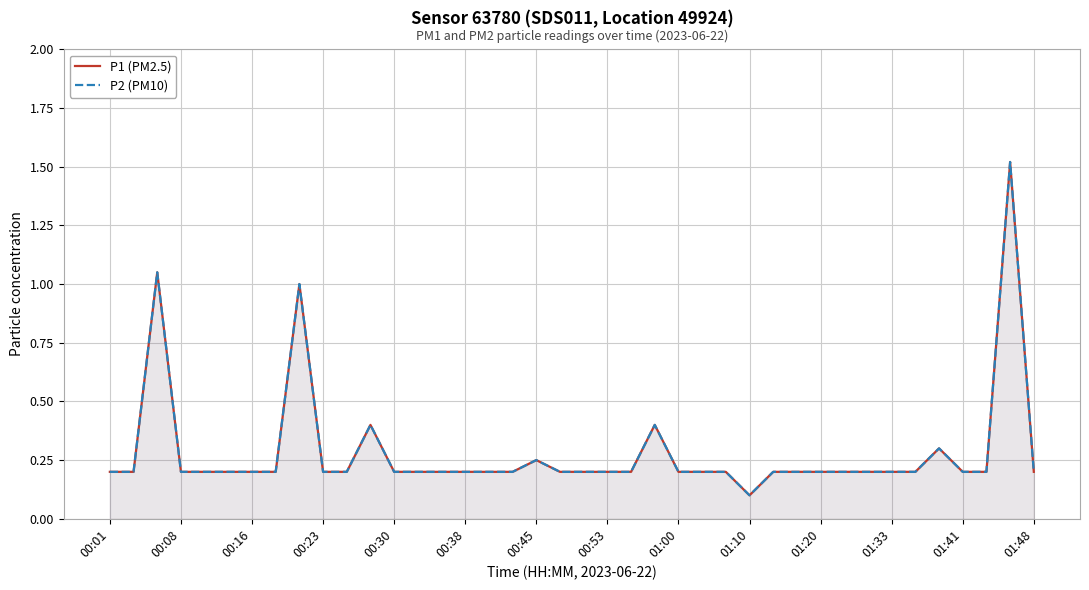

What is the sum of all P1 (PM2.5) values?

11.4